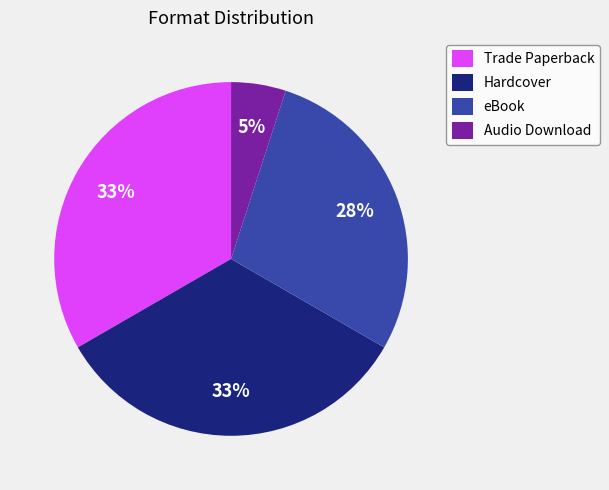

True or false: Audio Download accounts for 5% of the total.

True